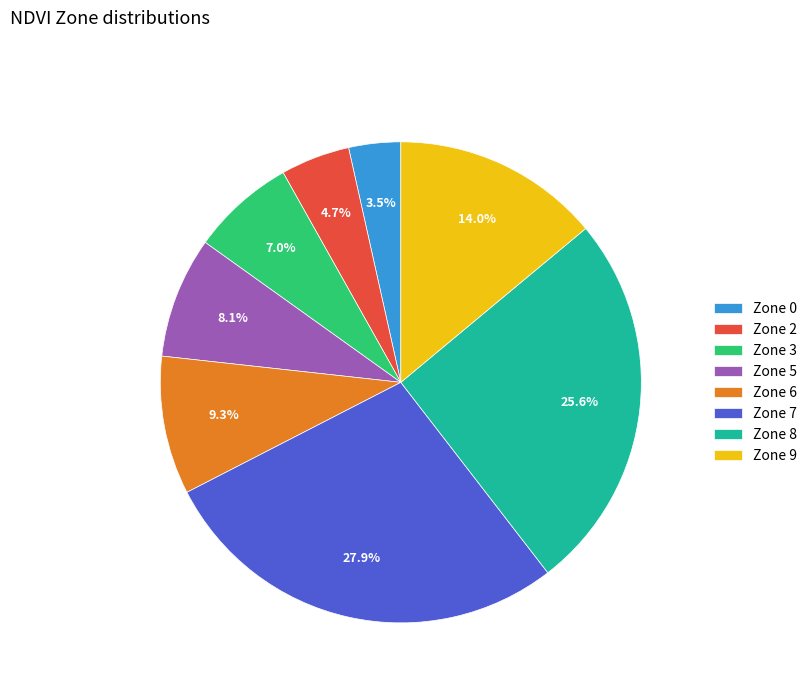

What is the largest slice in the pie chart?

Zone 7